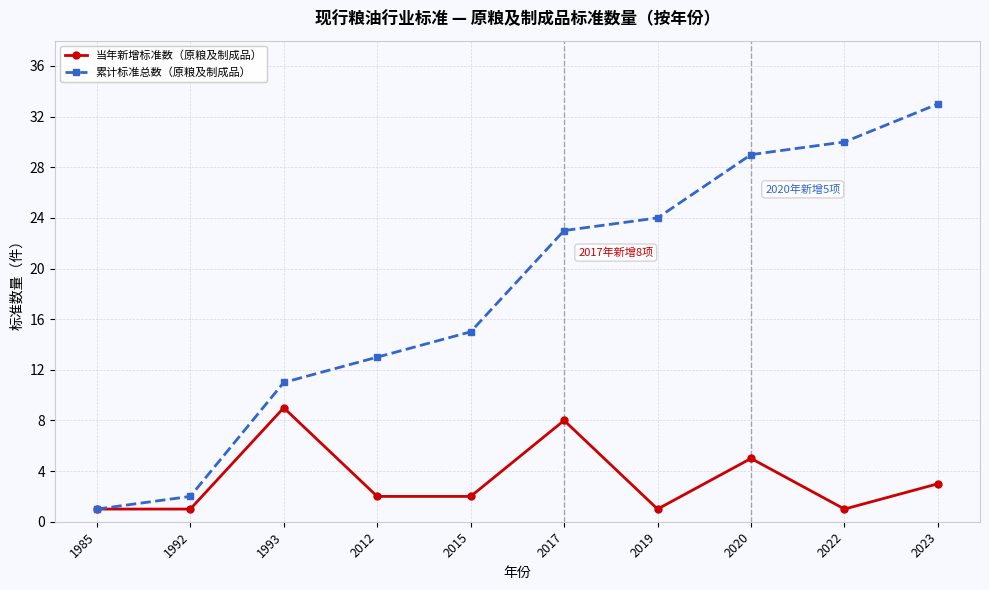

At which category does 当年新增标准数（原粮及制成品） reach its first local peak?

1993